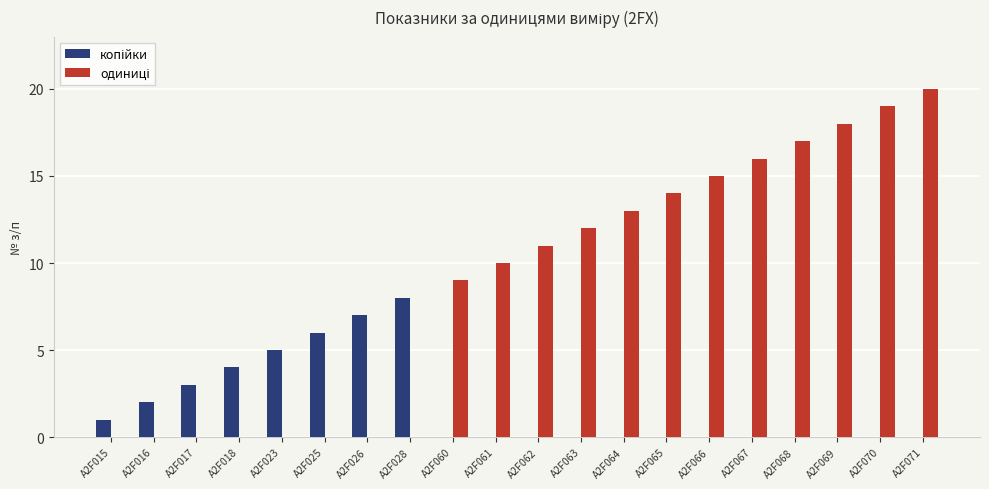

What is the greatest value displayed?

20